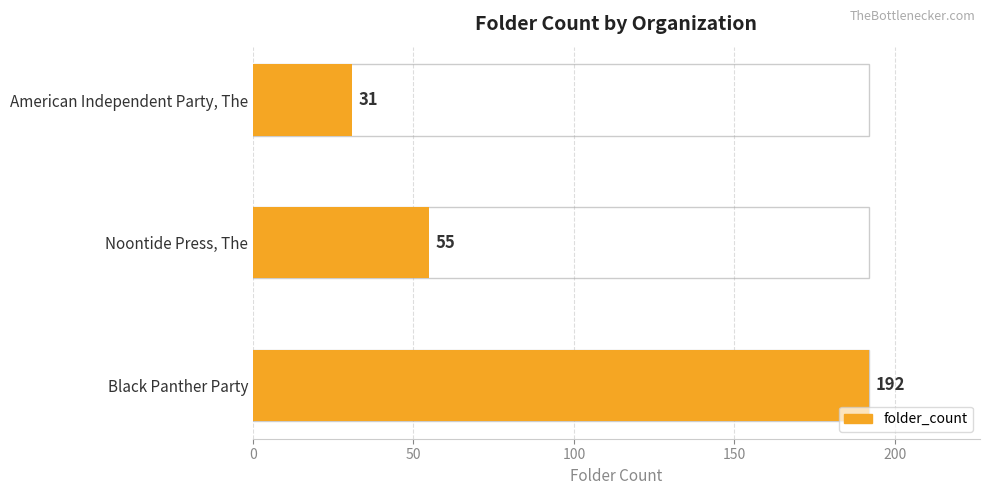

What is the greatest value displayed?

192